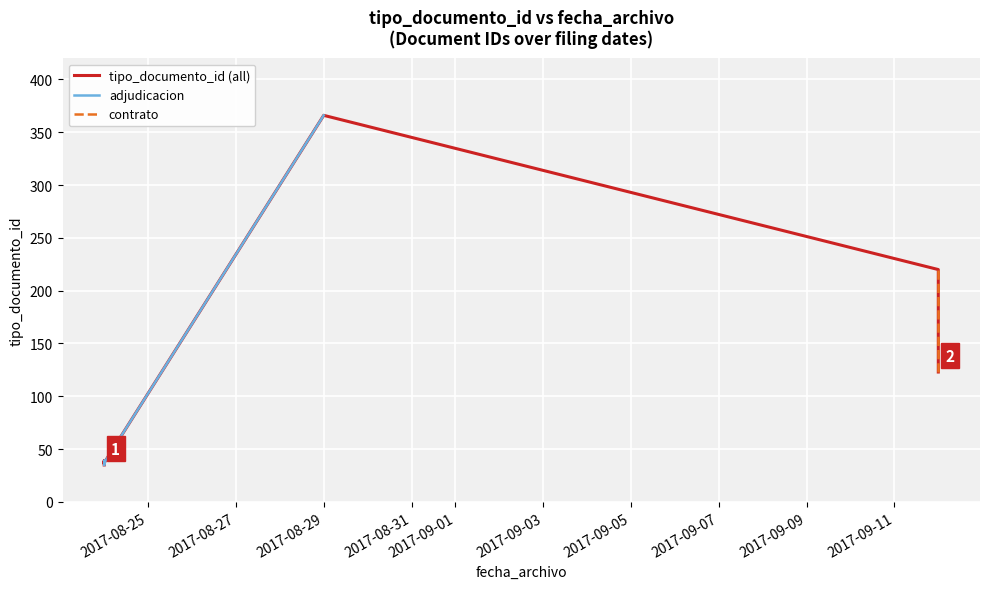

How many positive values does the adjudicacion series have?

6